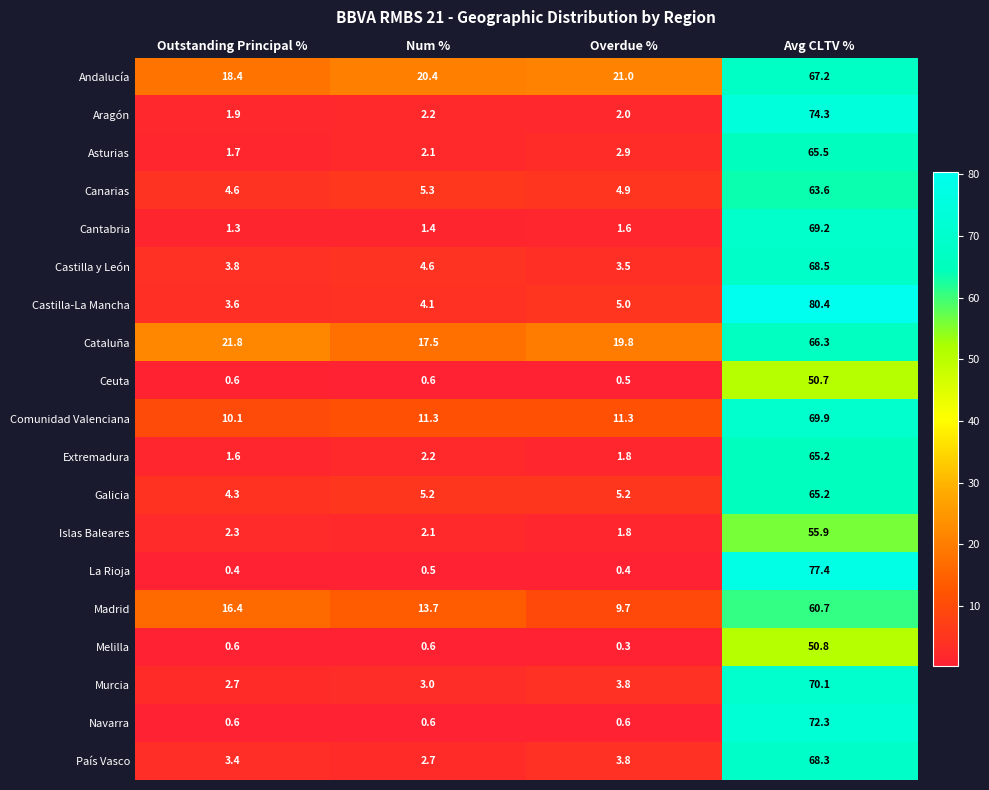

What is the difference between the maximum and minimum values in the Ceuta series?

50.2